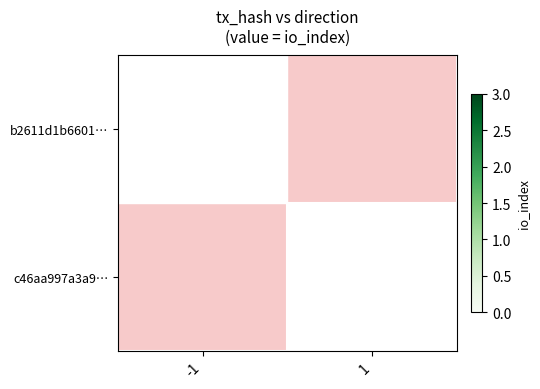

The value of b2611d1b6601… at -1 is 2. True or false?

True